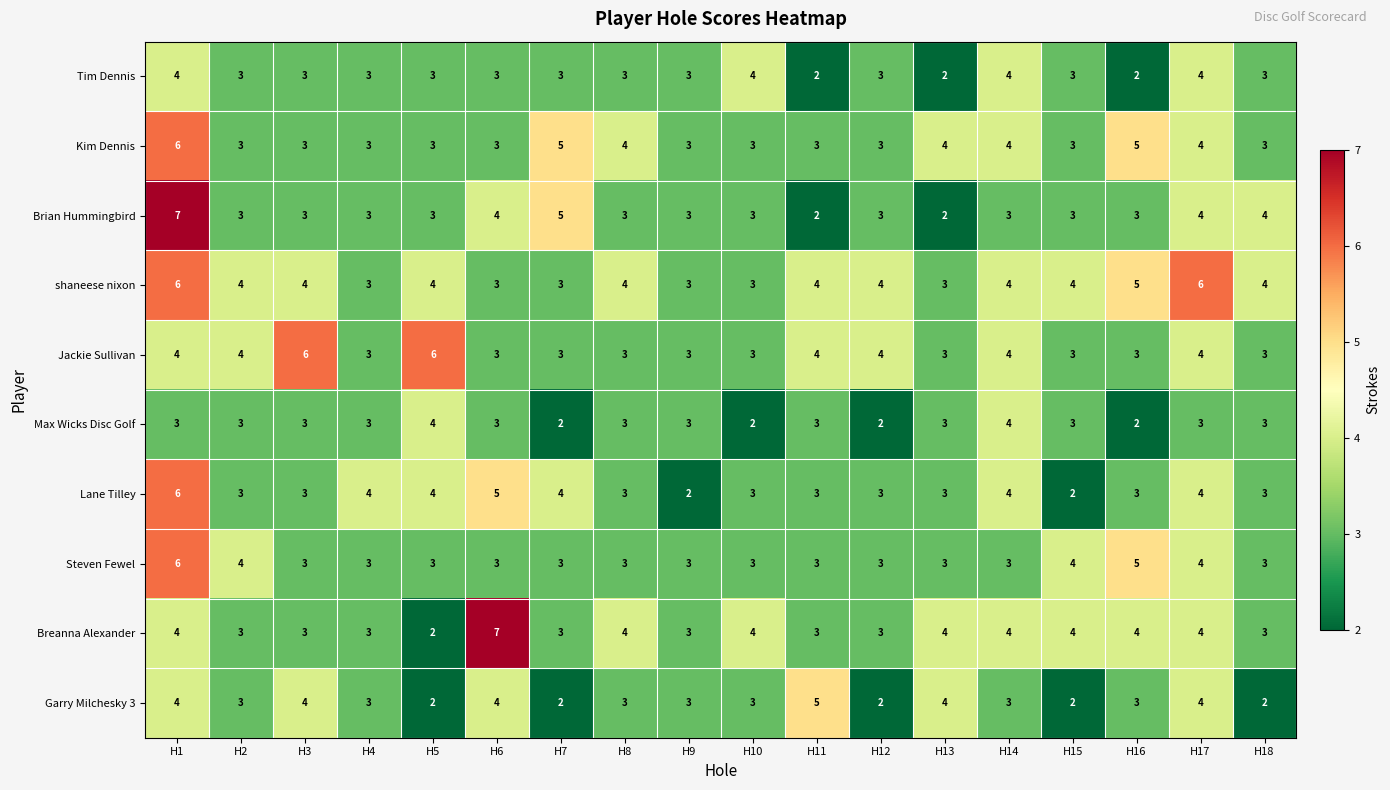

At which label does shaneese nixon first exceed 4?

H1